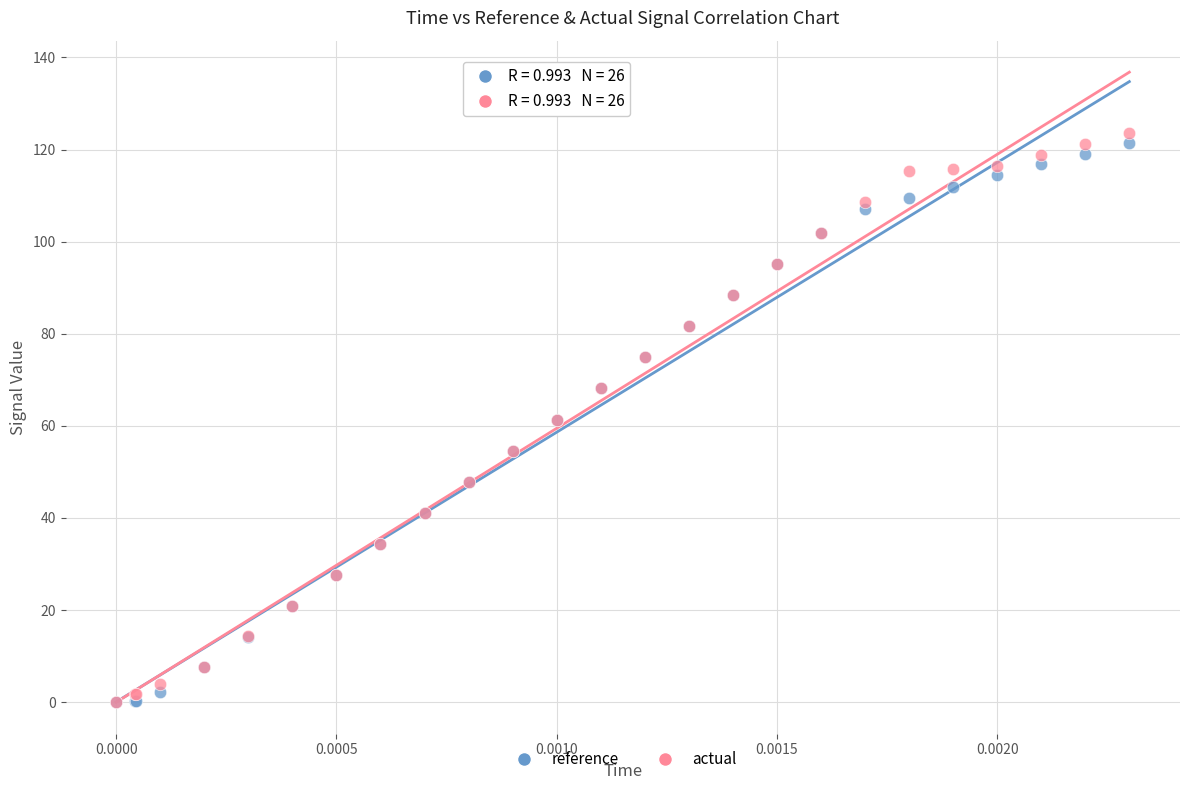

What are all the series names shown in the legend?

reference, actual